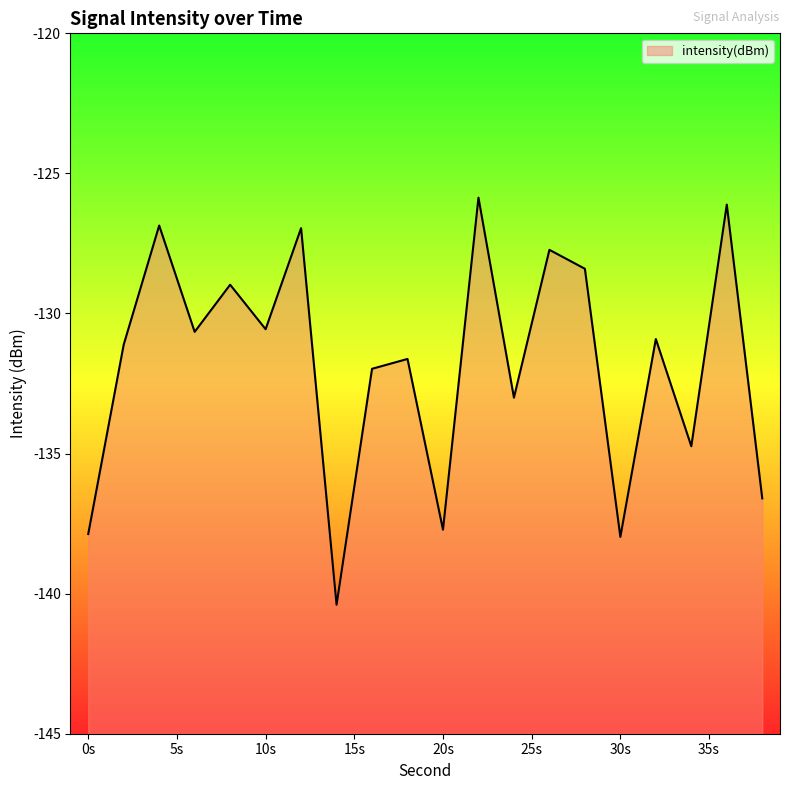

What is the greatest value displayed?

-125.9